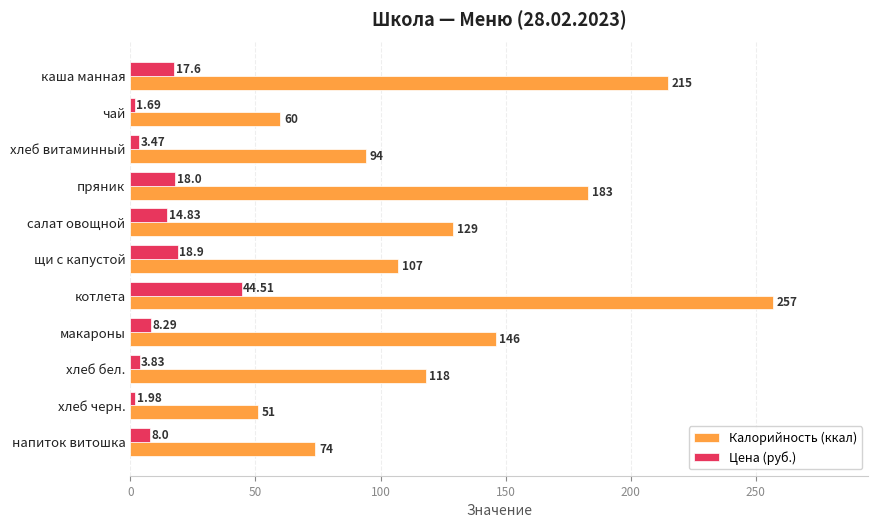

What is the sum of the Калорийность (ккал) values at пряник and хлеб бел.?

301.0